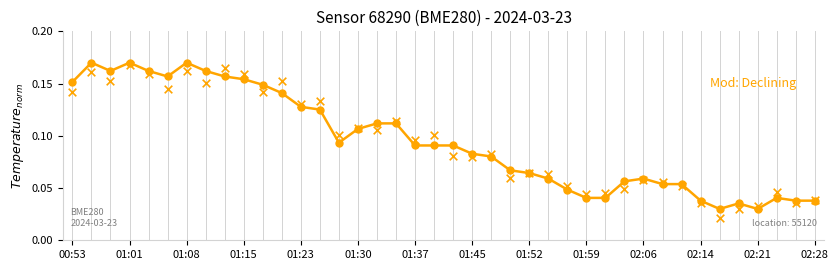

Between 25 and 01:37, which is larger?

01:37